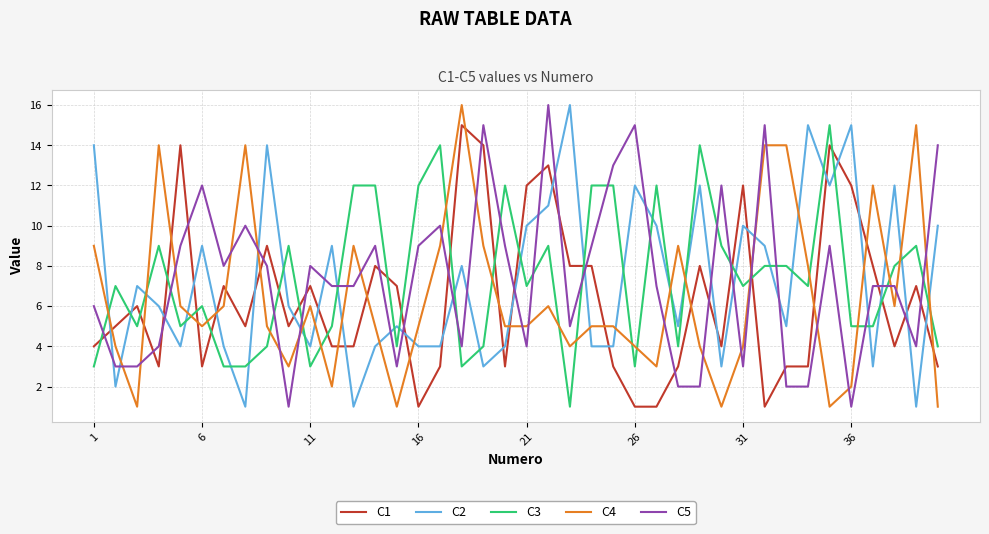

What is the minimum value for C4?

1